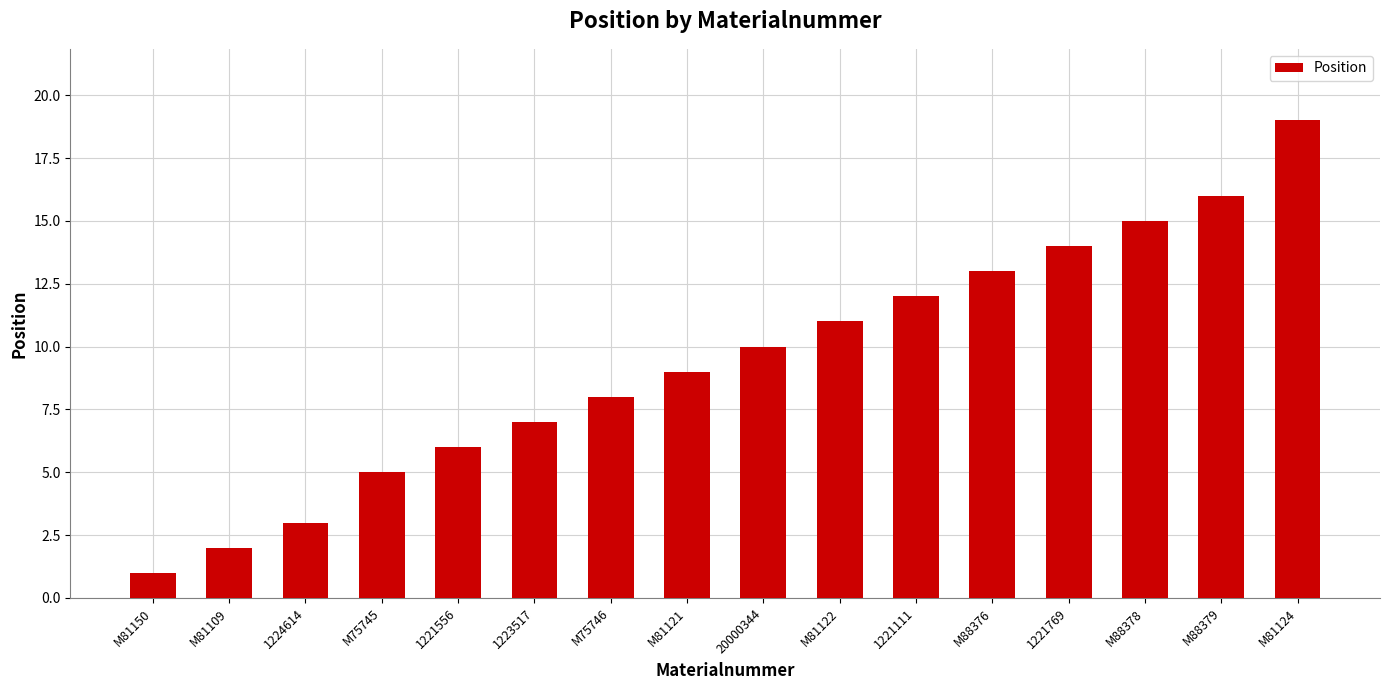

What is the difference between the maximum and minimum values?

18